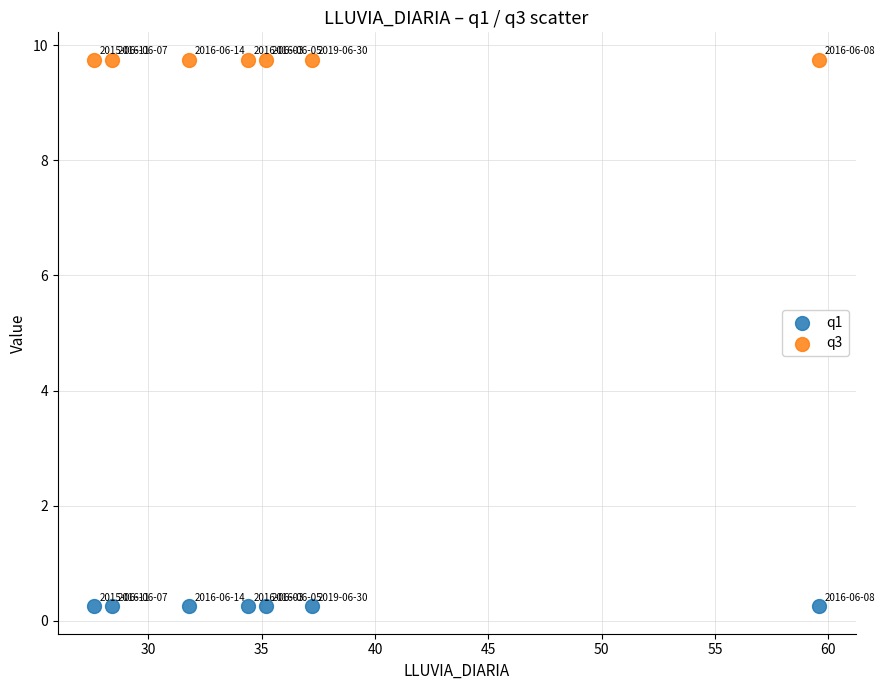

Which series contains the lowest Y value?

q1